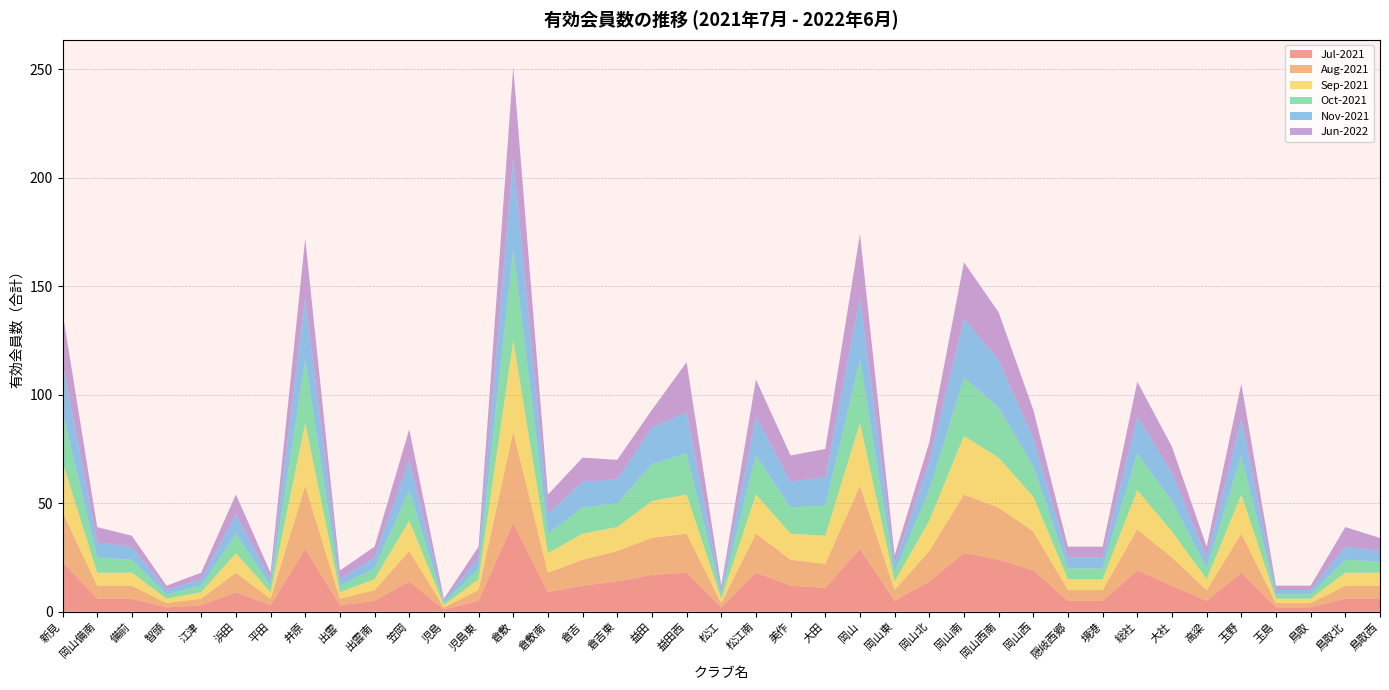

Reading left to right, list all the values displayed in this chart.

Jul-2021: 23	6	6	2	3	9	3	29	3	5	14	1	5	41	9	12	14	17	18	2	18	12	11	29	5	14	27	24	19	5	5	19	12	5	18	2	2	6	6
Aug-2021: 23	6	6	2	3	9	3	29	3	5	14	1	5	42	9	12	14	17	18	2	18	12	11	29	5	14	27	24	18	5	5	19	13	5	18	2	2	6	6
Sep-2021: 23	6	6	2	3	9	3	29	3	5	14	1	5	42	9	12	11	17	18	2	18	12	13	29	4	14	27	23	16	5	5	18	12	5	18	2	2	6	6
Oct-2021: 23	7	6	2	3	9	3	29	3	5	14	1	5	42	9	12	11	17	19	2	18	12	14	29	4	14	27	23	14	5	5	17	14	5	18	2	2	6	5
Nov-2021: 23	7	6	2	3	9	3	29	3	5	14	1	5	42	9	12	11	17	19	2	18	12	13	29	4	13	27	22	13	5	5	17	13	5	17	2	2	6	5
Jun-2022: 23	7	5	2	3	9	3	27	4	5	14	1	5	42	9	11	9	8	23	2	17	12	13	29	4	9	26	22	13	5	5	16	12	5	16	2	2	9	6